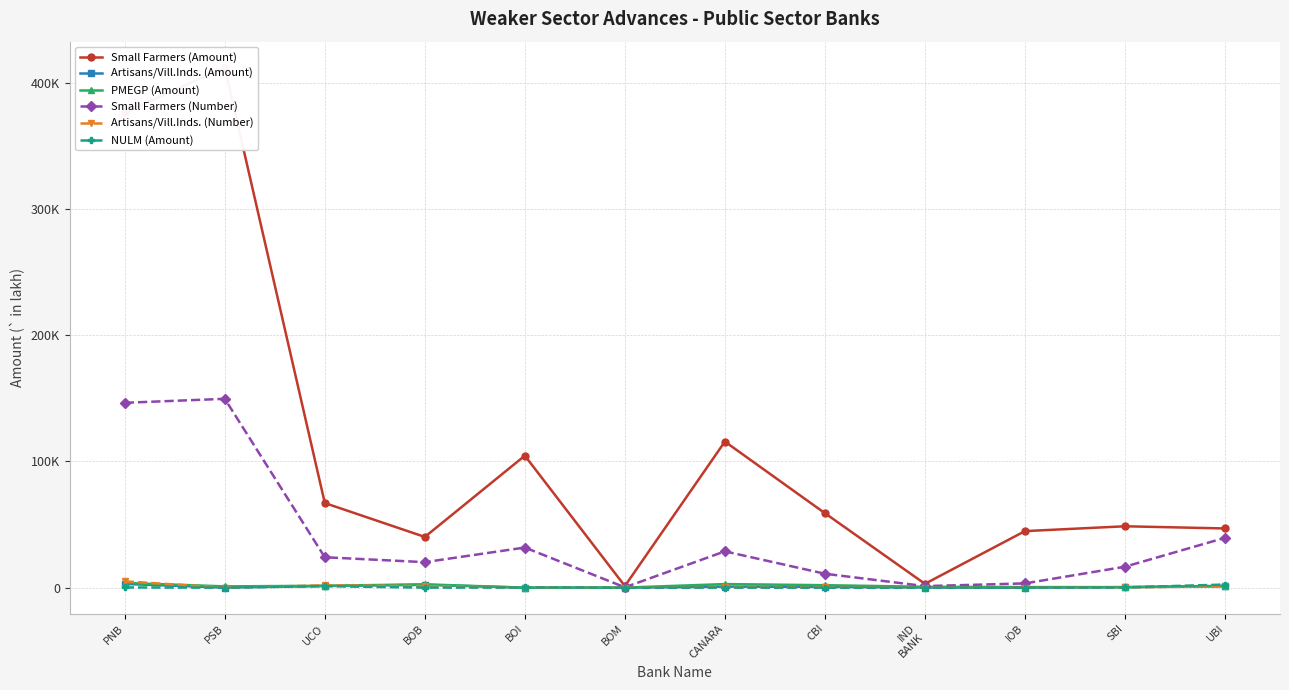

What is the approximate value of PMEGP (Amount) at UBI?

1078